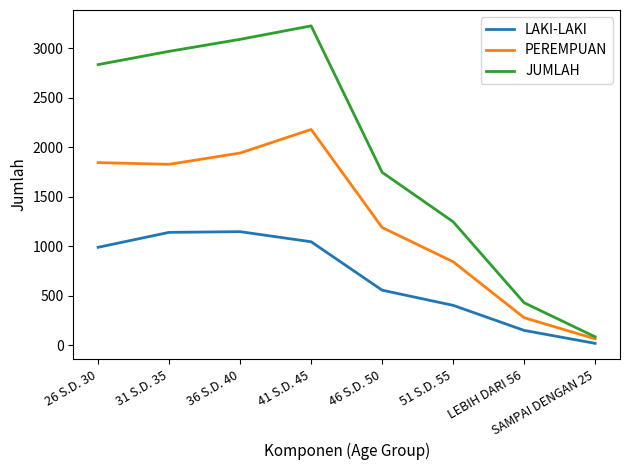

Where is the first local maximum for PEREMPUAN?

41 S.D. 45